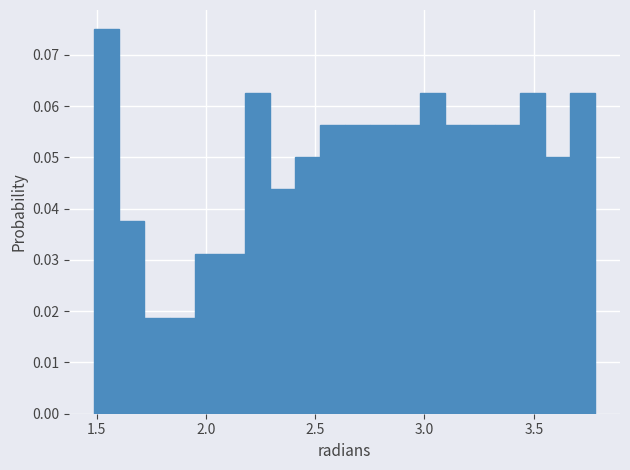

Read against the x-axis, roughly where is the centre of the tallest bar?

1.55